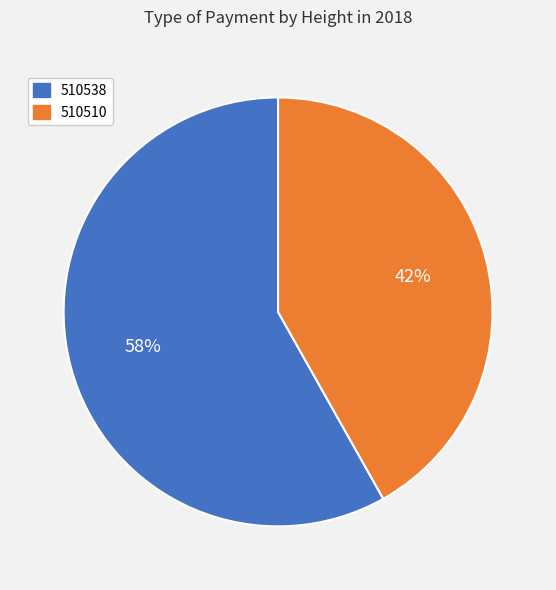

Between 510510 and 510538, which is larger?

510538